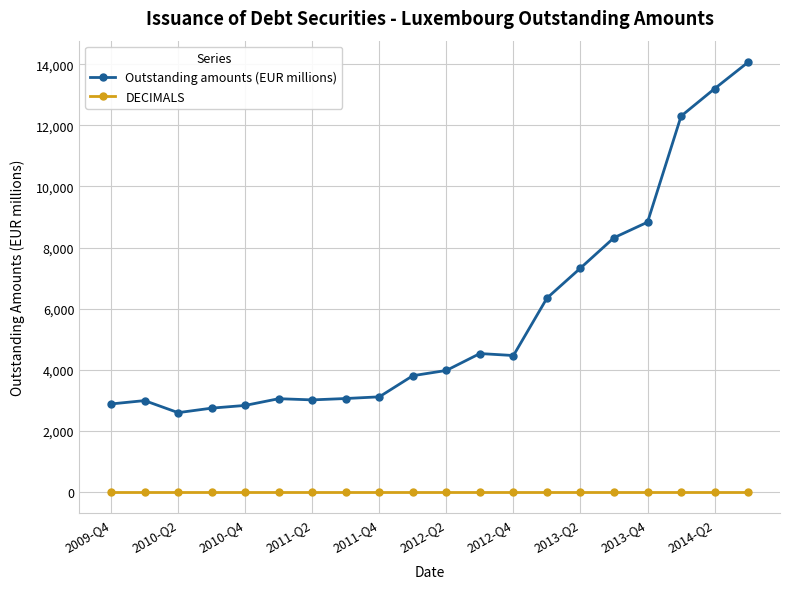

What is the value of the Outstanding amounts (EUR millions) point at the 17th from the left?

8832